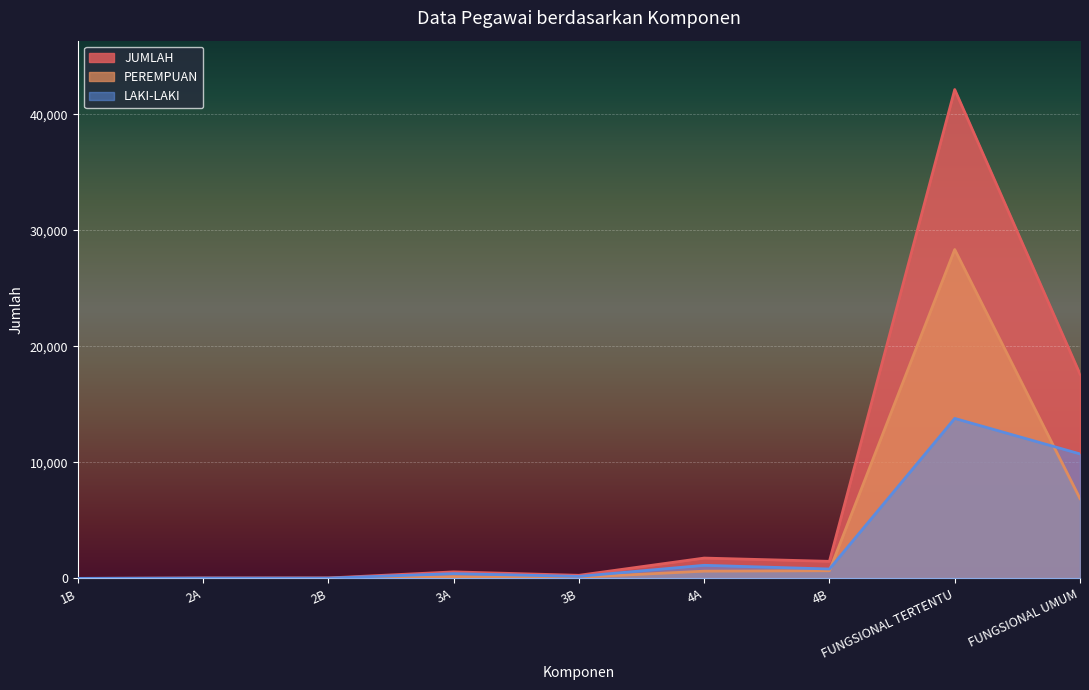

True or false: JUMLAH and PEREMPUAN cross at least once.

False